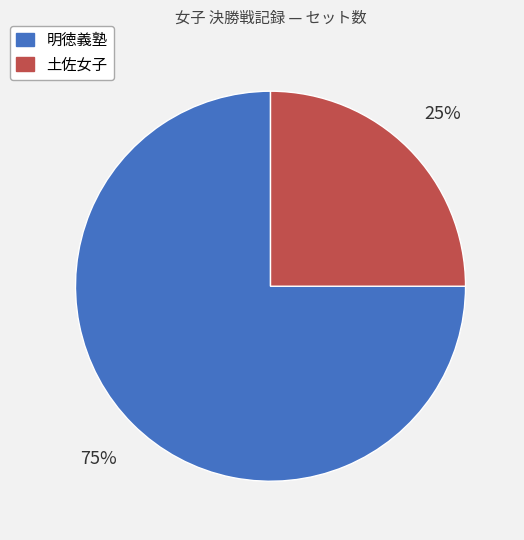

To the nearest percent, what percentage of the pie is 土佐女子?

25%